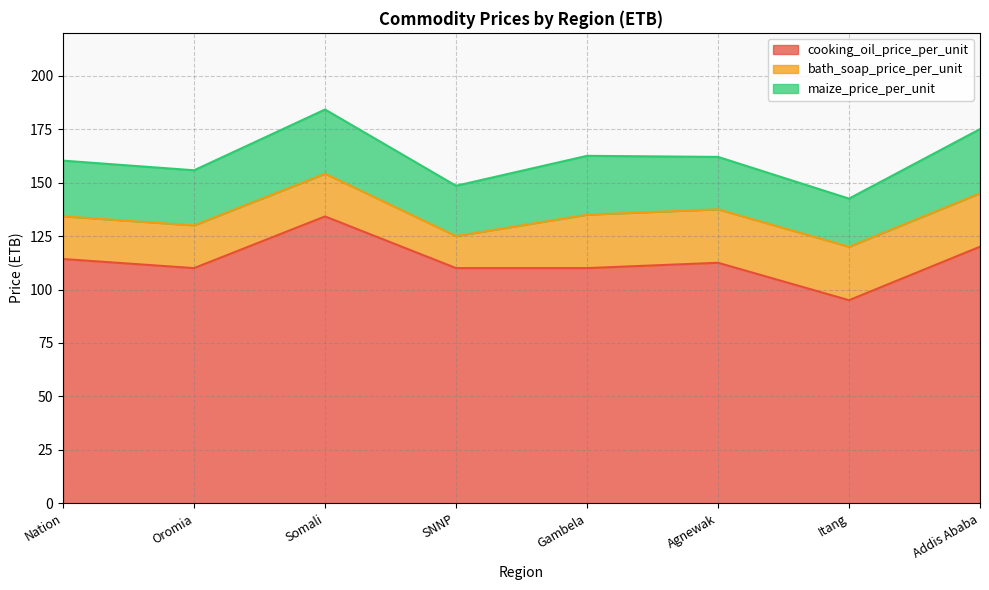

Which label corresponds to the largest value in the chart?

Somali